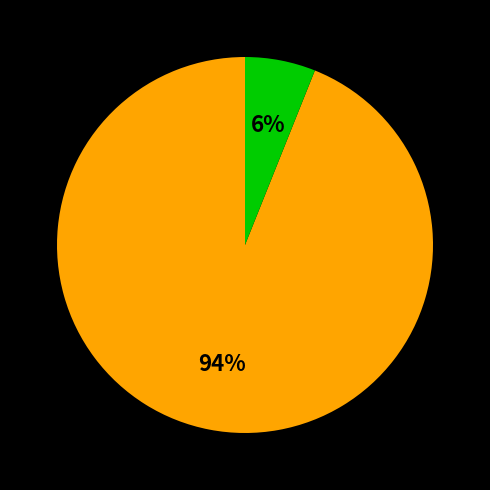

Is there a majority slice in this chart?

Yes